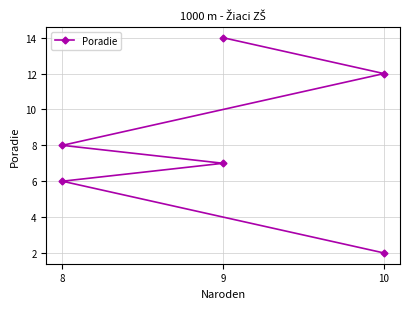

What is the difference between the second highest and second lowest values?

6